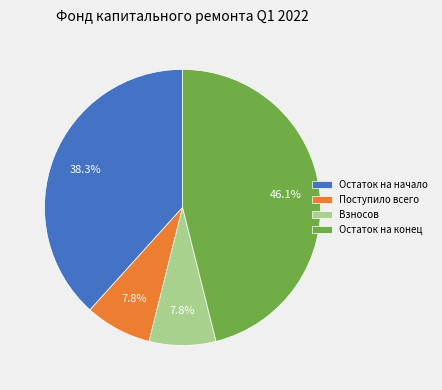

Is it true that Остаток на конец is 46% of the pie?

True